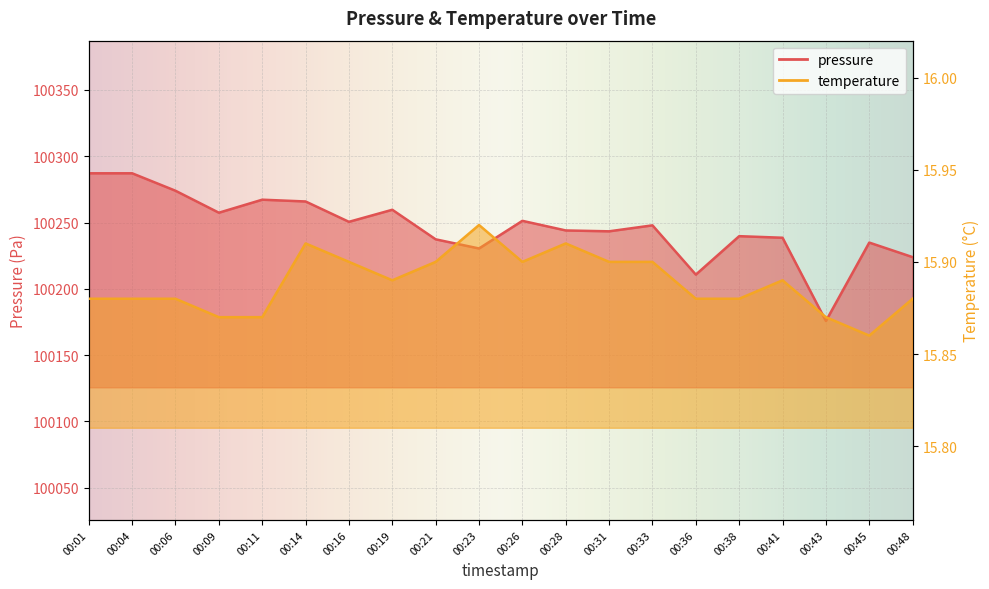

Reading left to right, extract all data points from this chart.

pressure: 00:01=100287.1	00:04=100287.1	00:06=100274.0	00:09=100257.4	00:11=100267.2	00:14=100265.9	00:16=100250.5	00:19=100259.6	00:21=100237.3	00:23=100230.4	00:26=100251.3	00:28=100244.0	00:31=100243.4	00:33=100247.9	00:36=100210.7	00:38=100239.7	00:41=100238.5	00:43=100175.8	00:45=100234.9	00:48=100223.9
temperature: 00:01=15.9	00:04=15.9	00:06=15.9	00:09=15.9	00:11=15.9	00:14=15.9	00:16=15.9	00:19=15.9	00:21=15.9	00:23=15.9	00:26=15.9	00:28=15.9	00:31=15.9	00:33=15.9	00:36=15.9	00:38=15.9	00:41=15.9	00:43=15.9	00:45=15.9	00:48=15.9